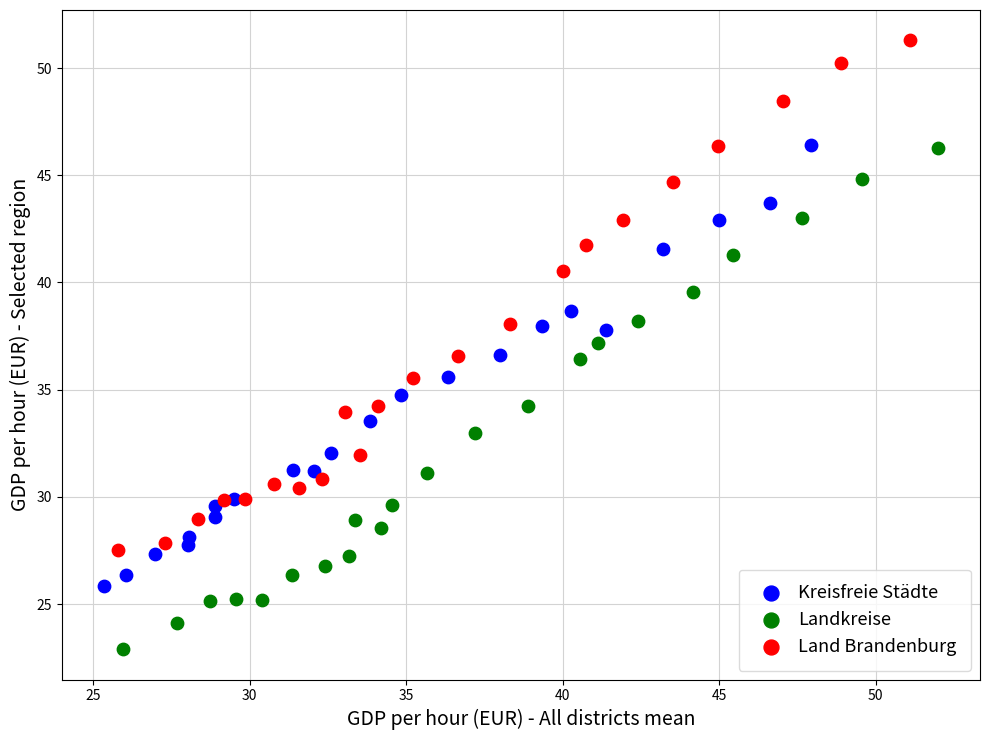

Which series contains the lowest Y value?

Landkreise